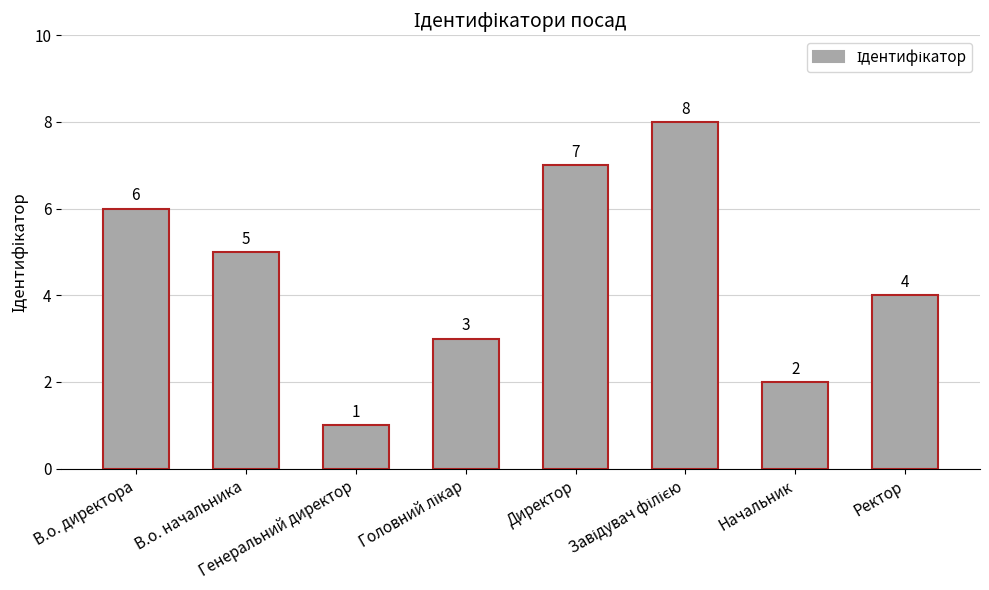

How many values are between 3 and 7?

5